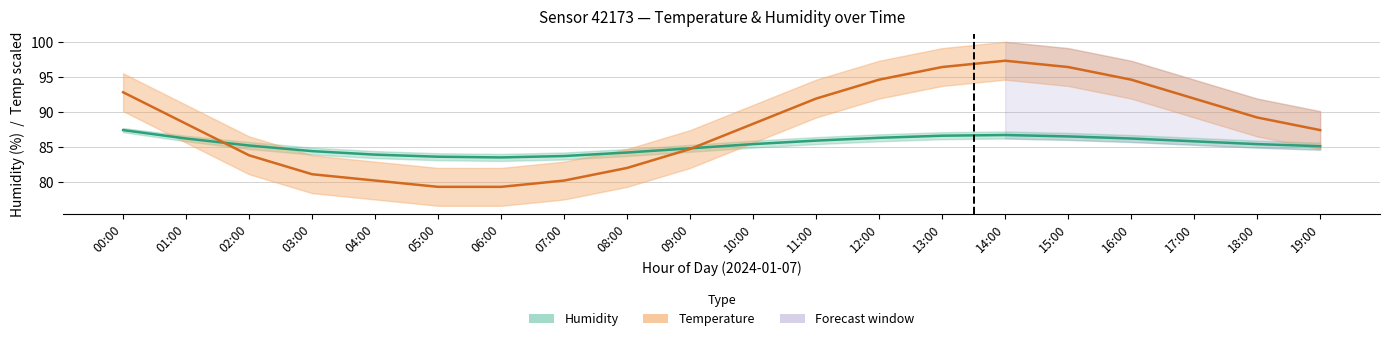

What is the approximate value of Humidity at 03:00?

84.4